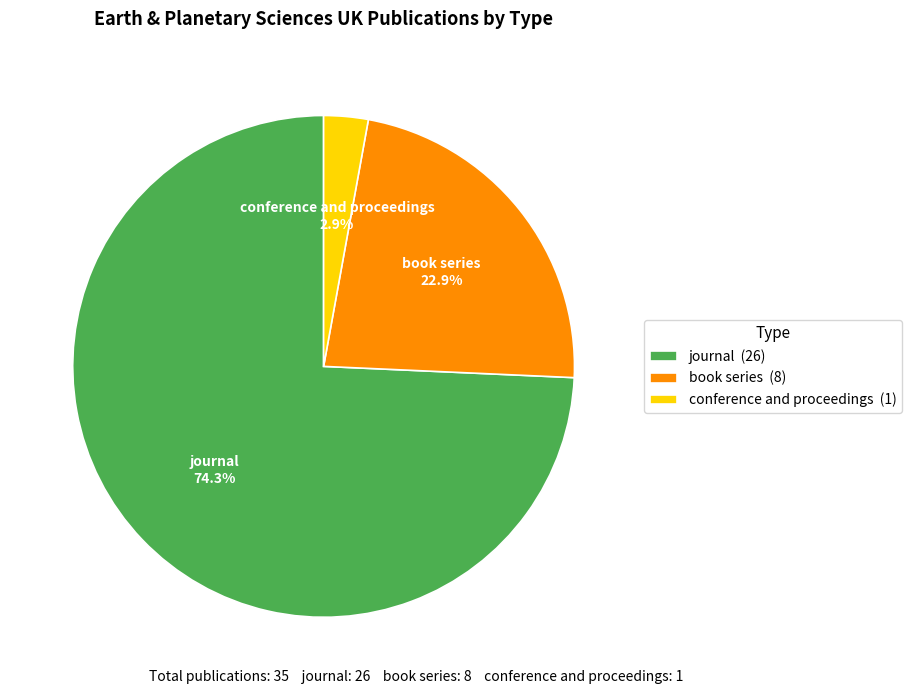

To the nearest percent, what is the combined percentage of book series and conference and proceedings?

26%